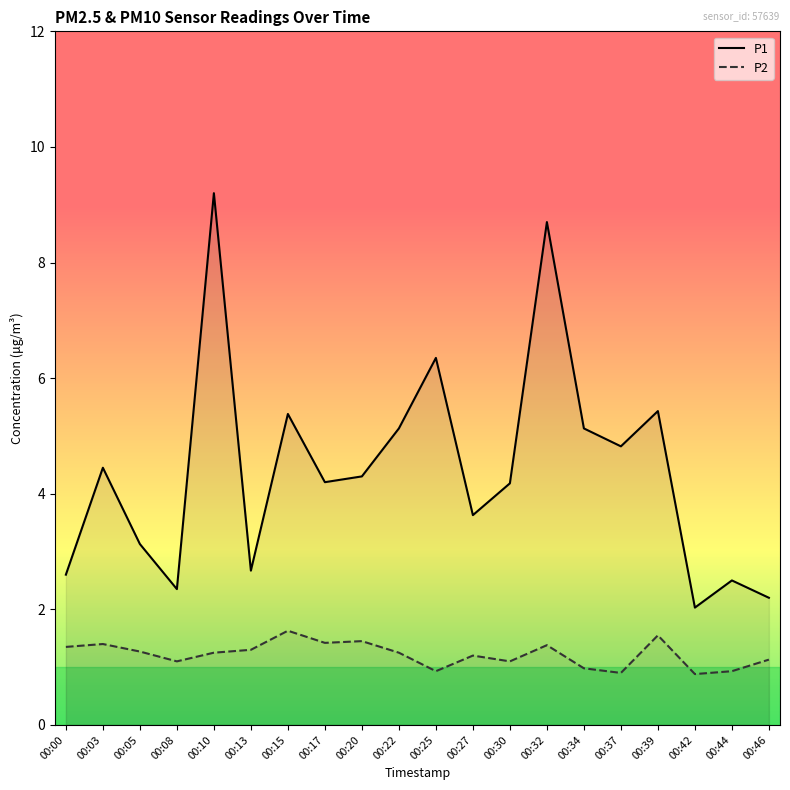

Reading left to right, extract all data points from this chart.

P1: 2.6	4.5	3.1	2.4	9.2	2.7	5.4	4.2	4.3	5.1	6.3	3.6	4.2	8.7	5.1	4.8	5.4	2.0	2.5	2.2
P2: 1.4	1.4	1.3	1.1	1.2	1.3	1.6	1.4	1.4	1.2	0.9	1.2	1.1	1.4	1.0	0.9	1.6	0.9	0.9	1.1